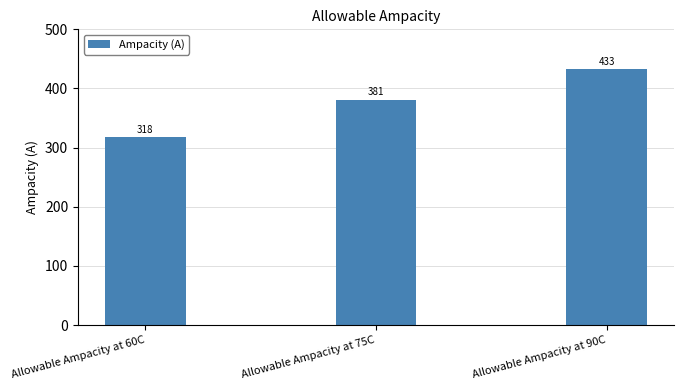

At which category does the chart reach its minimum across all series?

Allowable Ampacity at 60C